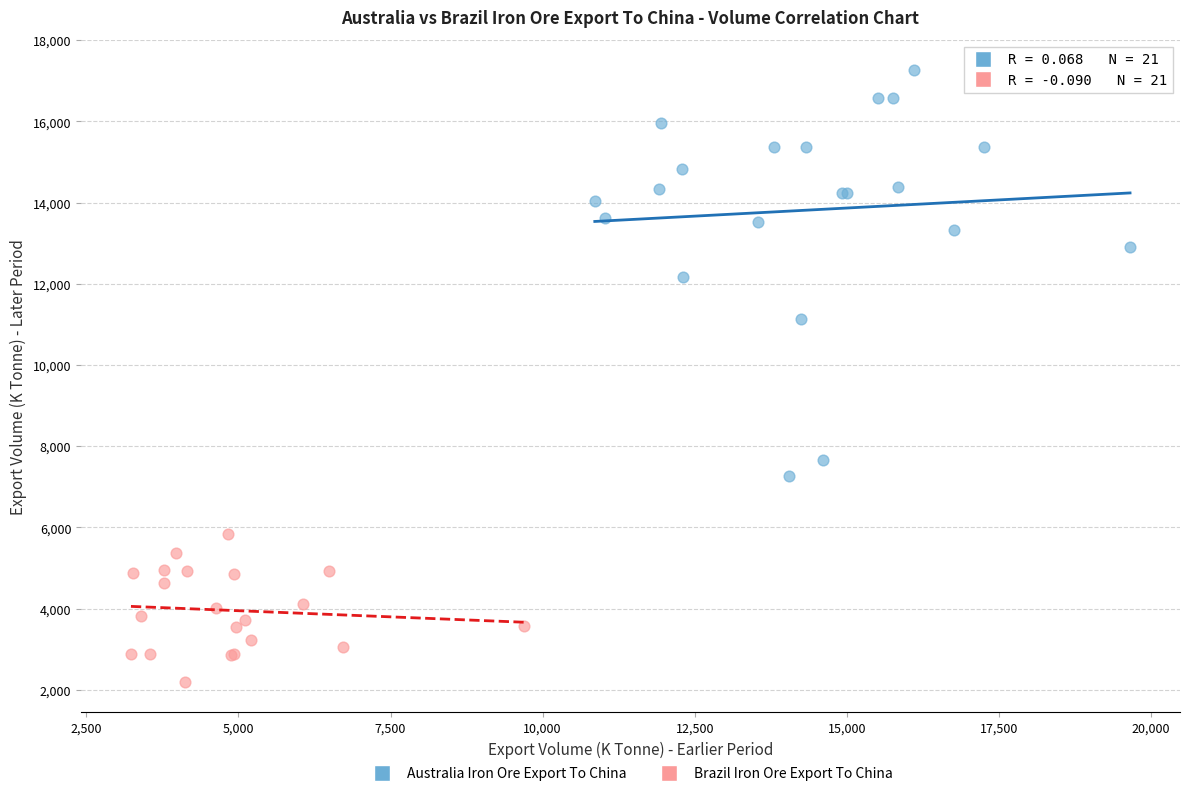

Which series has the widest spread of Y values?

Australia Iron Ore Export To China